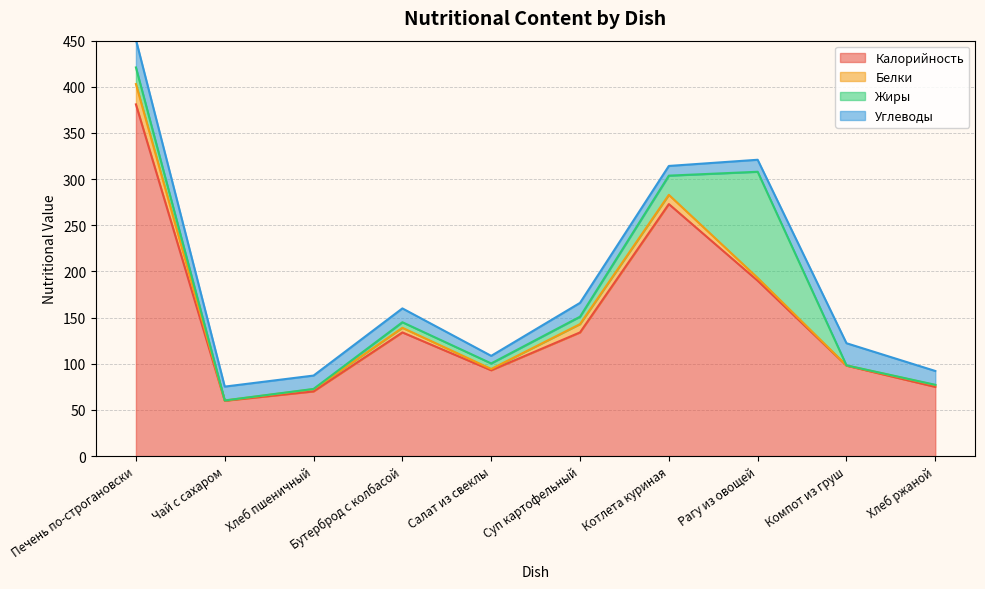

List the labels in order of Углеводы value, largest first.

Печень по-строгановски, Компот из груш, Чай с сахаром, Бутерброд с колбасой, Суп картофельный, Хлеб ржаной, Хлеб пшеничный, Рагу из овощей, Котлета куриная, Салат из свеклы